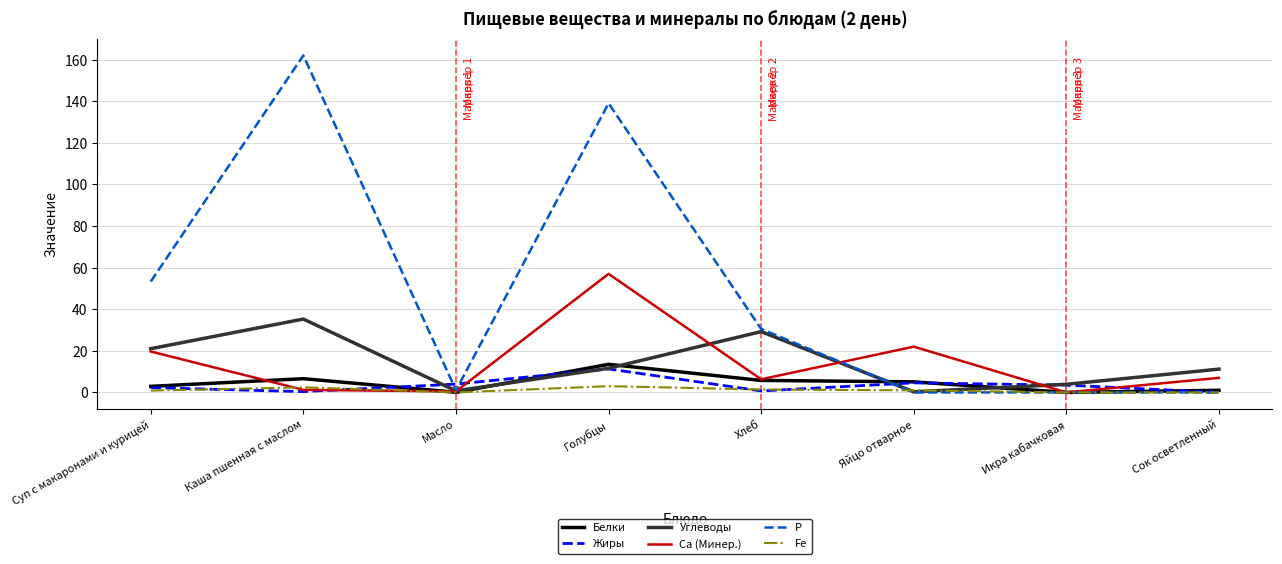

True or false: Са (Минер.) and Жиры cross at least once.

True